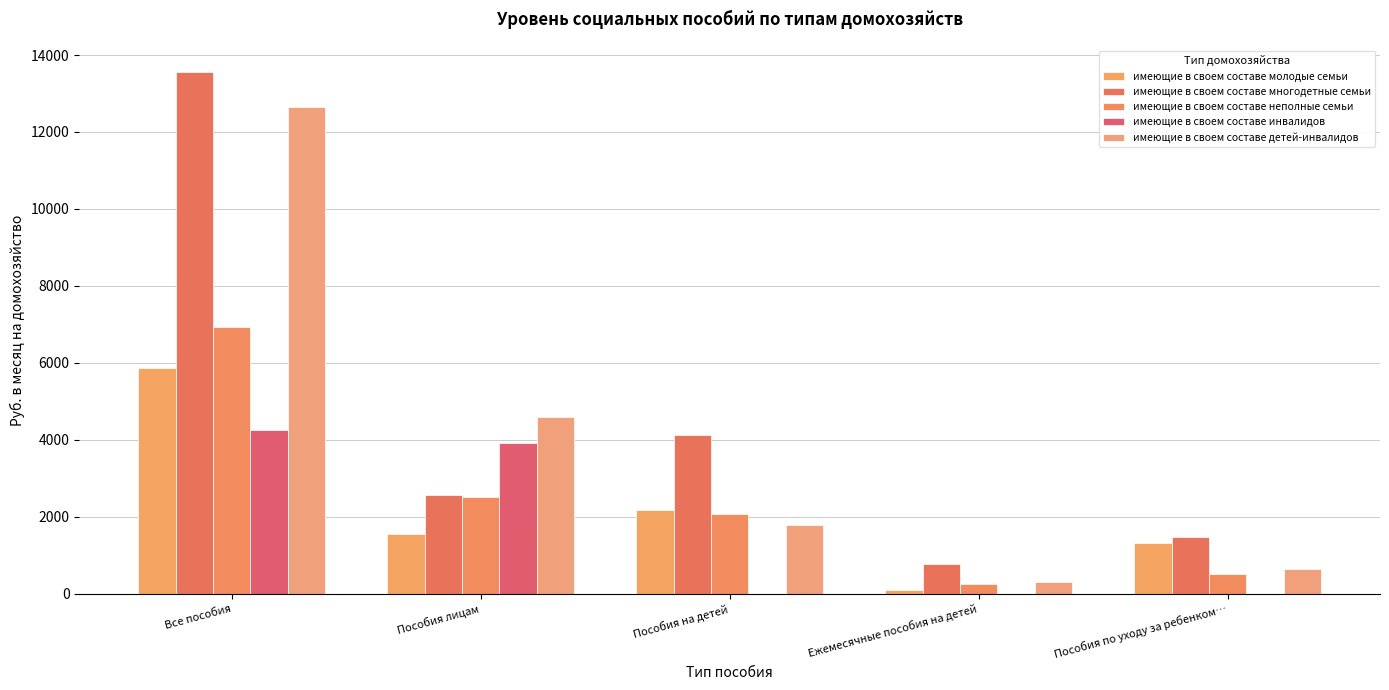

Count the number of data series in this chart.

5